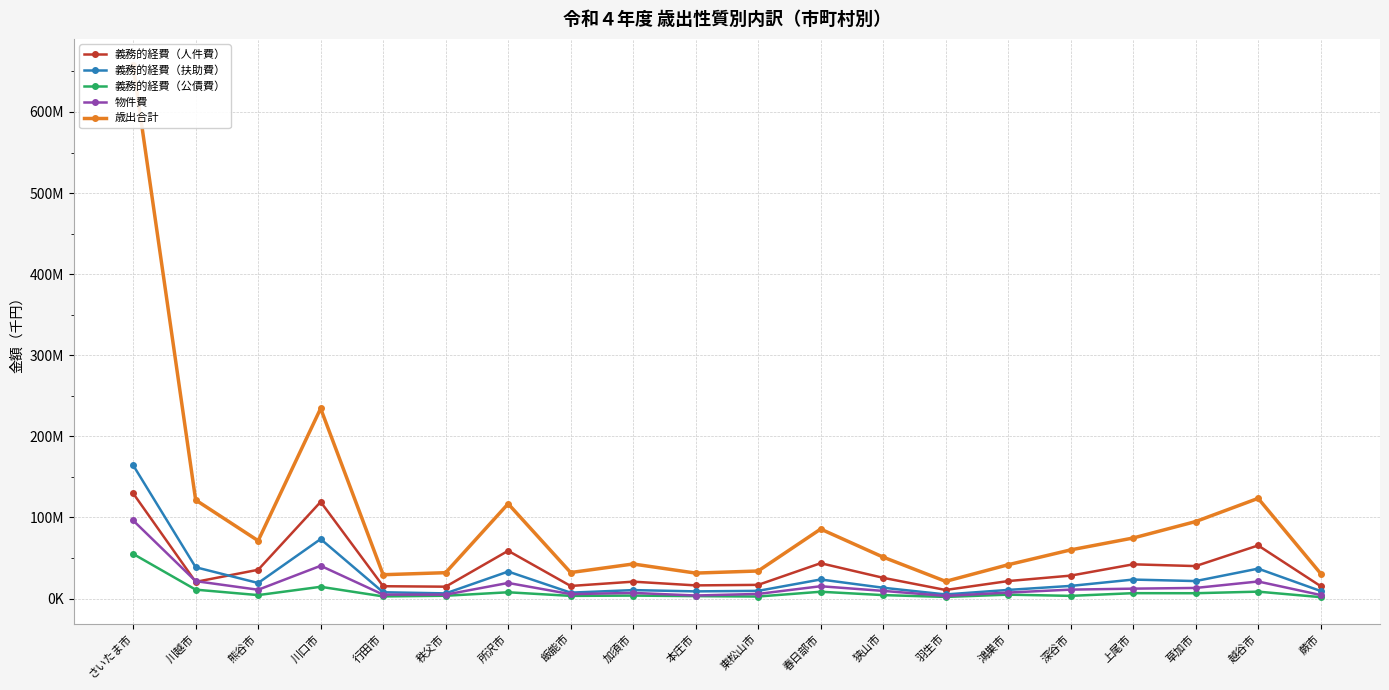

What is the label of the 14th point from the right?

所沢市